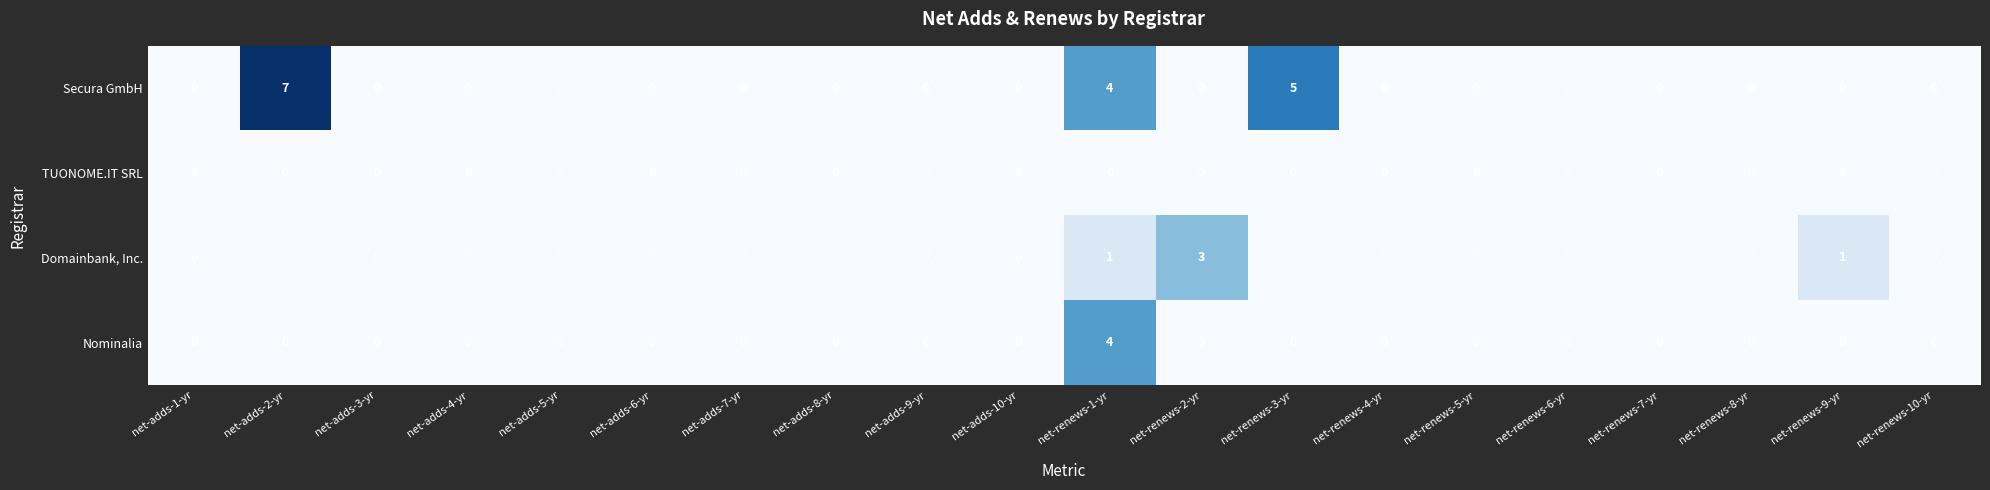

What is the spread (max minus min) of values at net-renews-2-yr?

3